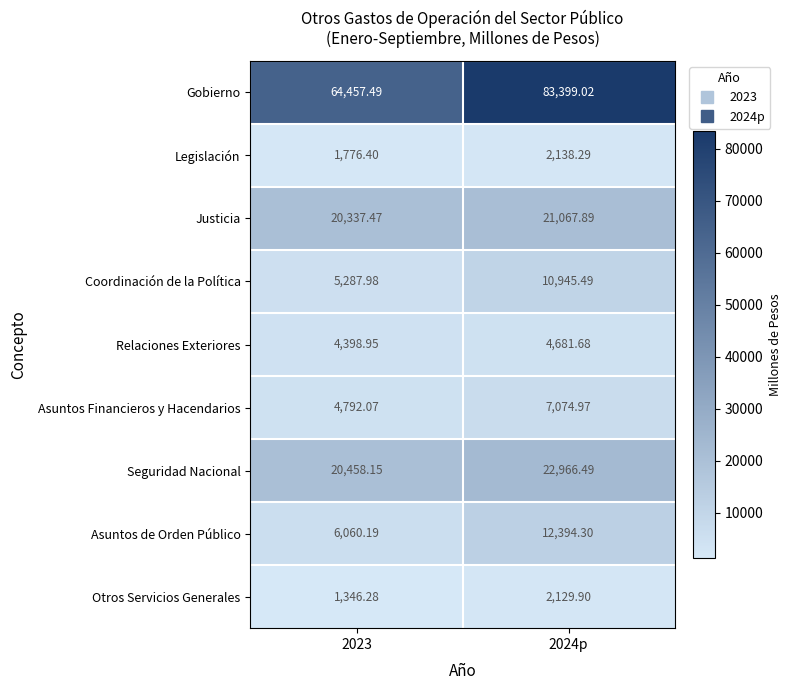

Is the value of Relaciones Exteriores at 2024p greater than the value of Justicia at 2023?

No